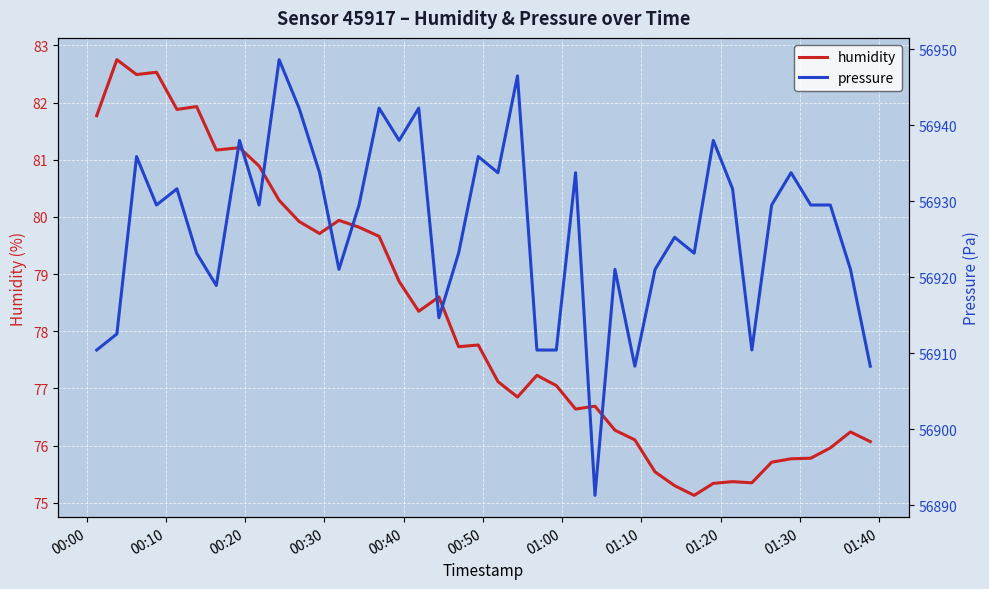

What is the minimum value for humidity?

75.1